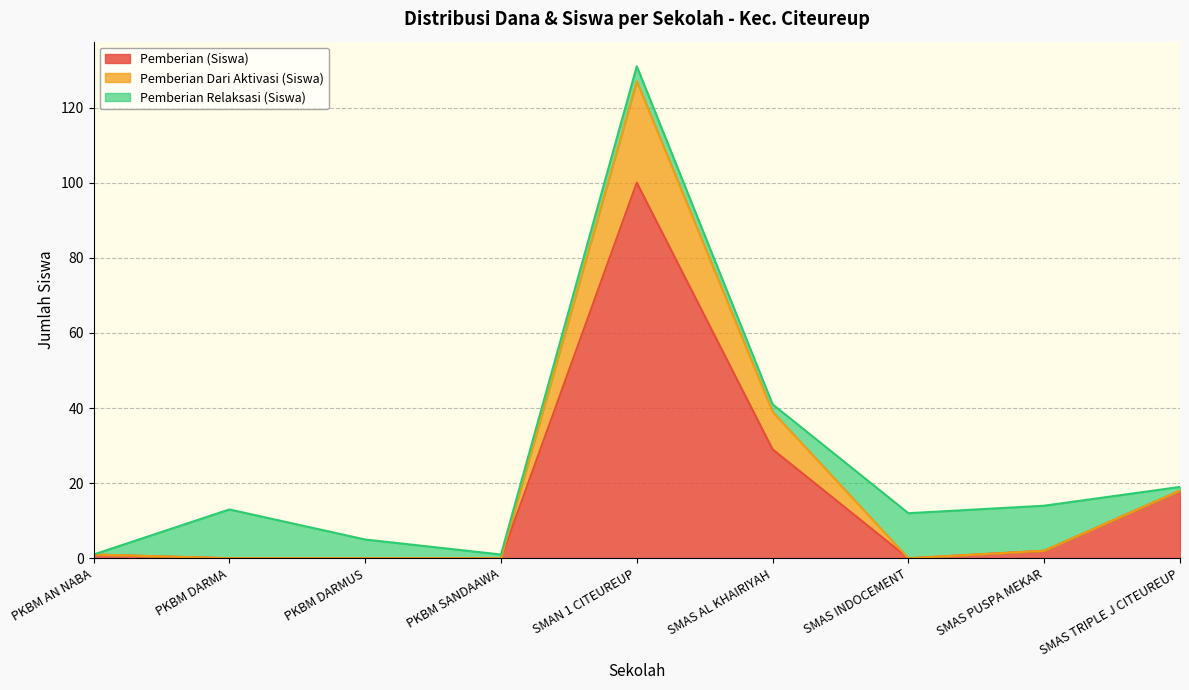

Where is the first local maximum for Pemberian (Dana)?

SMAN 1 CITEUREUP